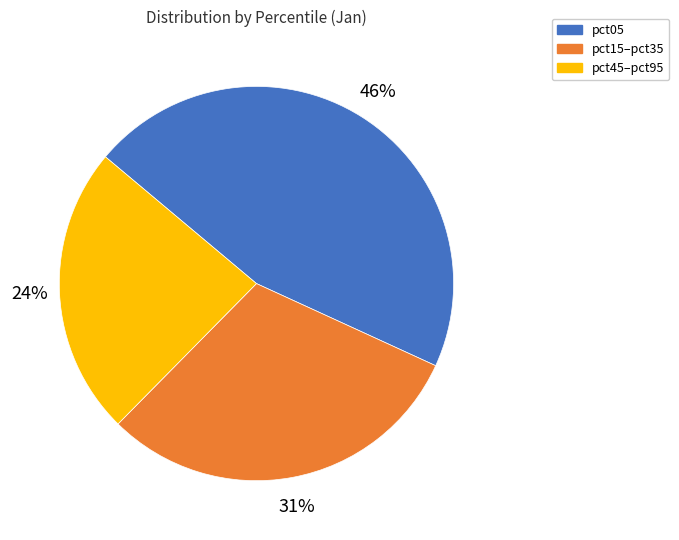

Is there any slice that represents more than half of the pie?

No